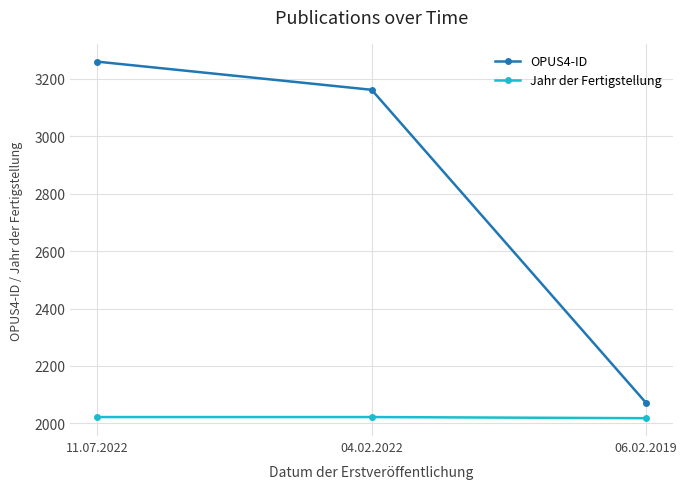

What is the sum of the OPUS4-ID values at 11.07.2022 and 04.02.2022?

6422